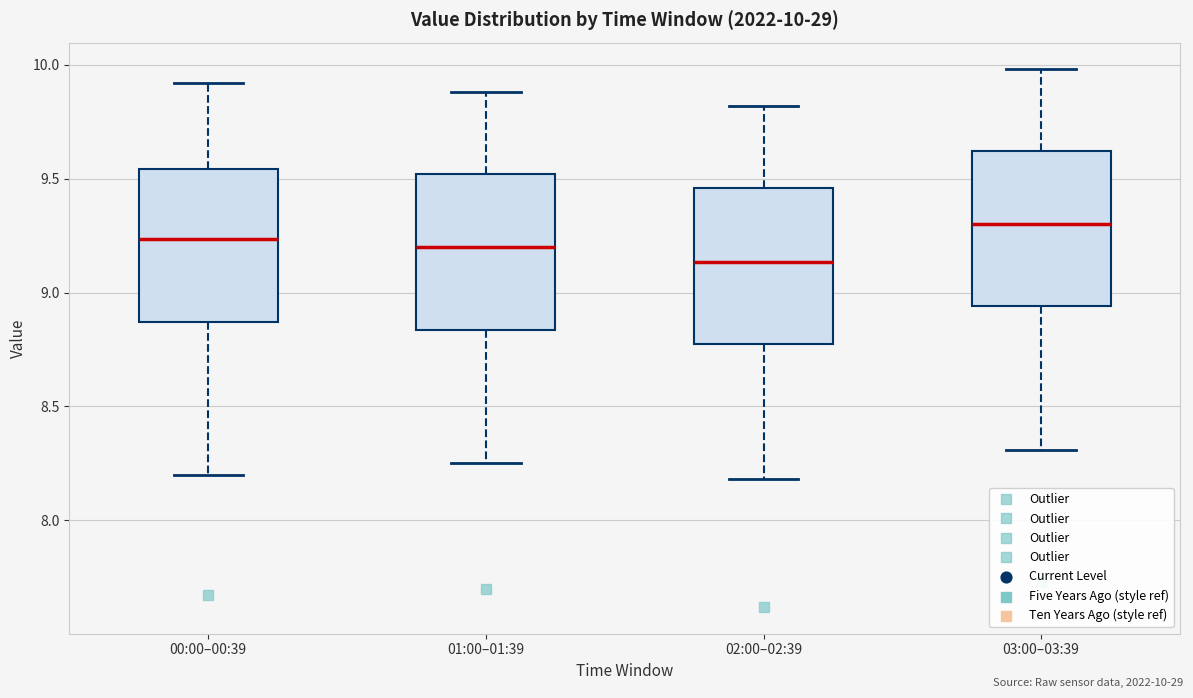

Which box has the lowest median line?

02:00–02:39